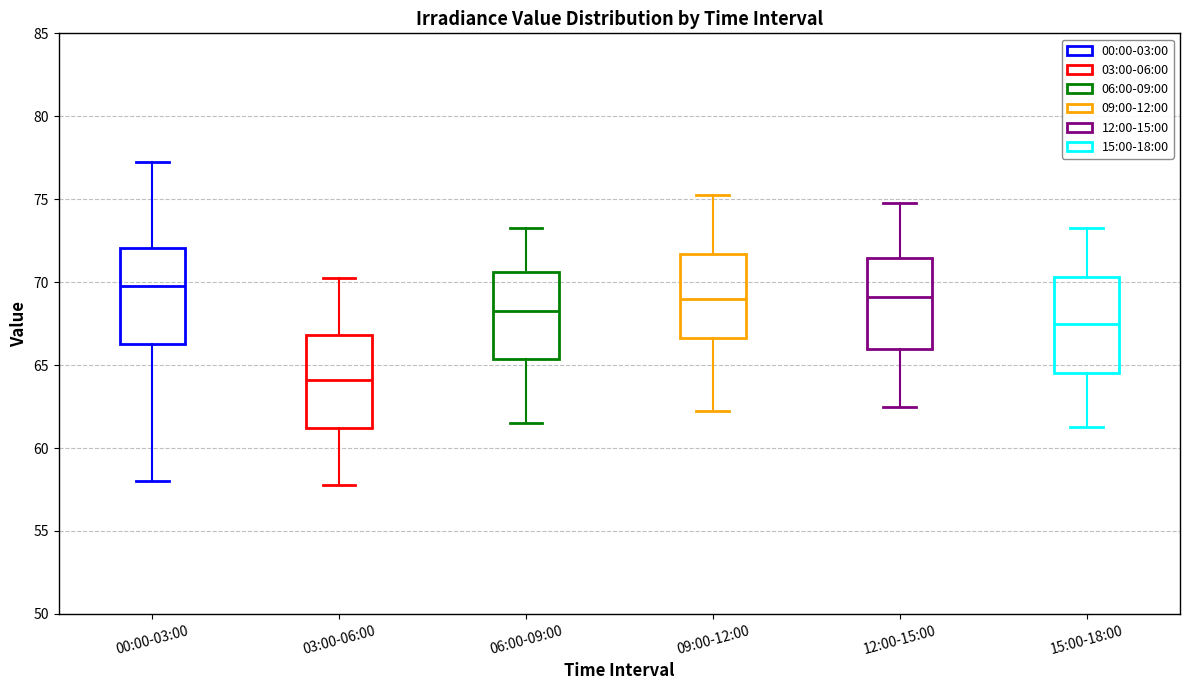

Reading left to right, read every box against the y-axis: the position of its median line, the range the box covers, and the ends of its whiskers. The values are not printed on the chart, so give them approximately, as read against the axis.

00:00-03:00: median 70.0, box 66.5 to 72.0, whiskers 58.0 to 77.5
03:00-06:00: median 64.0, box 61.0 to 67.0, whiskers 58.0 to 70.5
06:00-09:00: median 68.5, box 65.5 to 70.5, whiskers 61.5 to 73.5
09:00-12:00: median 69.0, box 66.5 to 71.5, whiskers 62.5 to 75.5
12:00-15:00: median 69.0, box 66.0 to 71.5, whiskers 62.5 to 75.0
15:00-18:00: median 67.5, box 64.5 to 70.5, whiskers 61.5 to 73.5